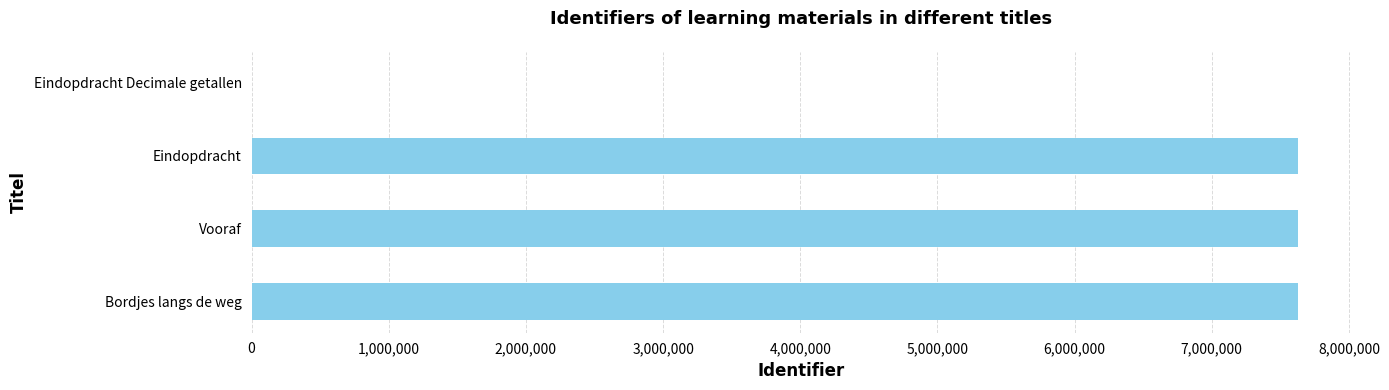

What is the sum of the values at Eindopdracht and Bordjes langs de weg?

15260559